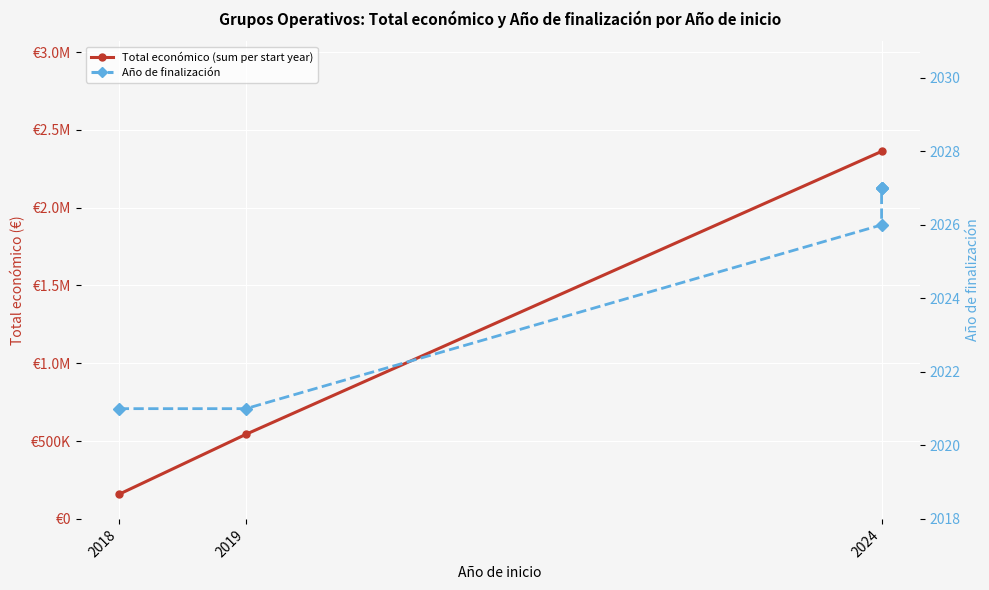

Which has a higher value, 2024 or 2018?

2024